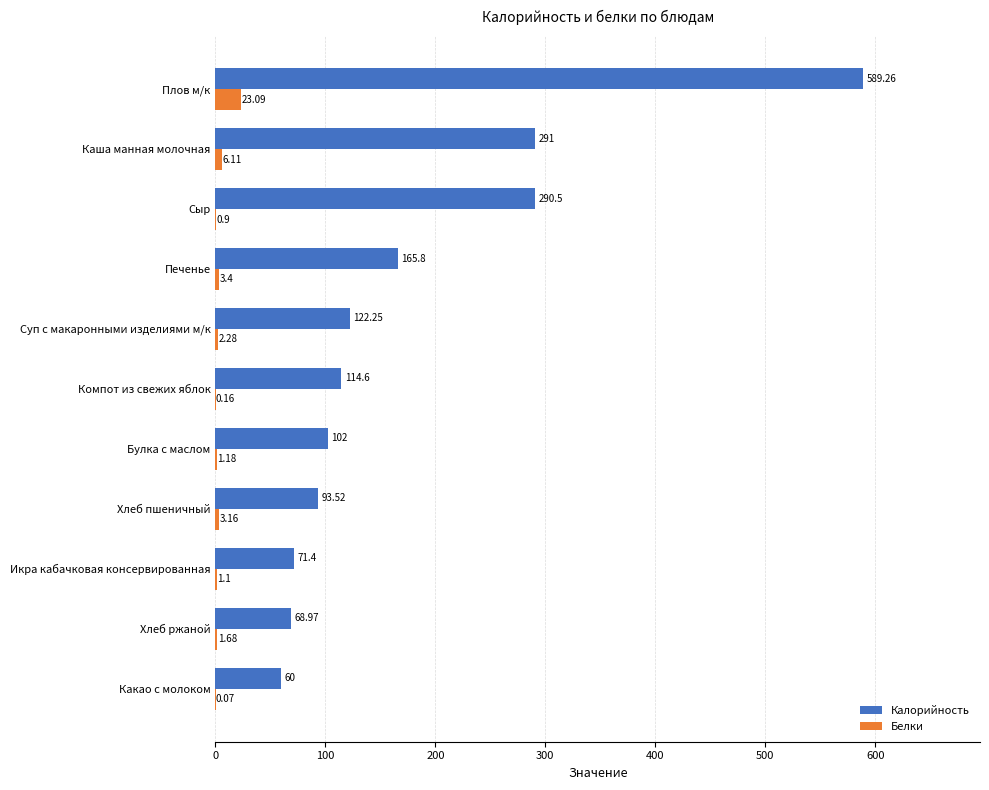

Between Печенье and Каша манная молочная, which series saw the biggest shift?

Калорийность